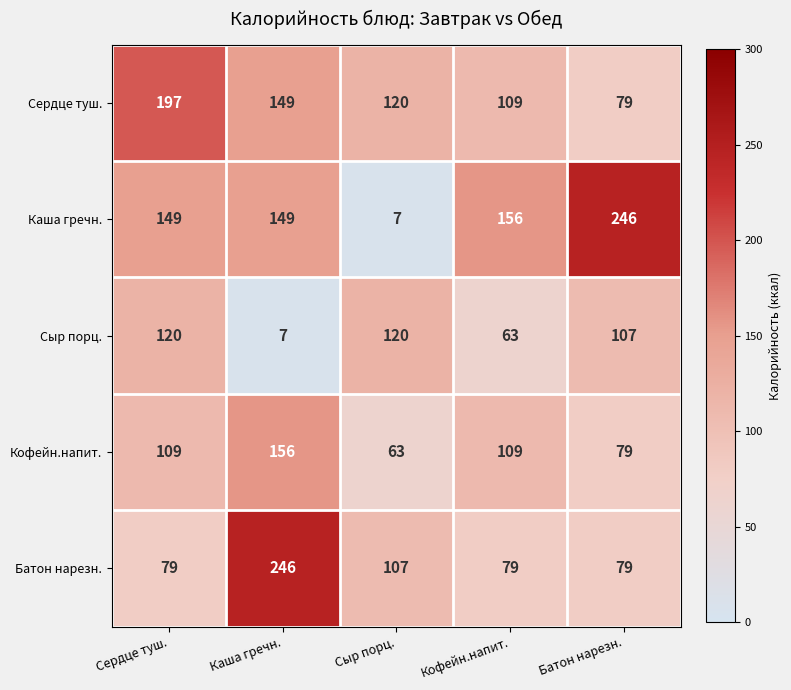

What is the total value across all series at Каша гречн.?

707